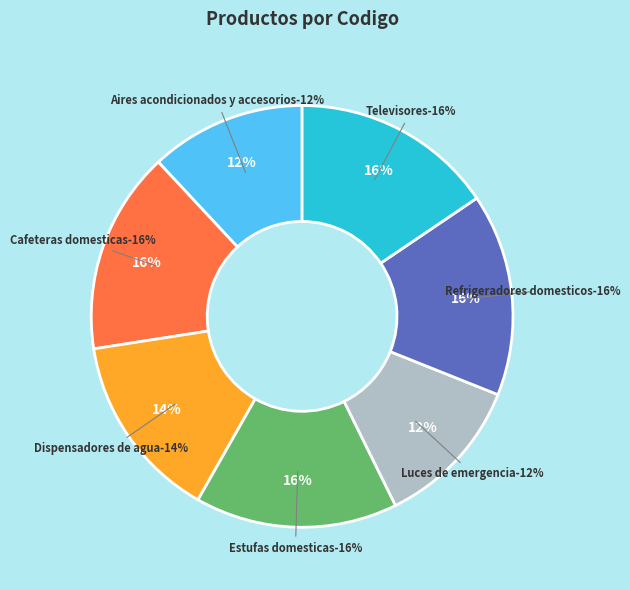

Is there any slice that represents more than half of the pie?

No